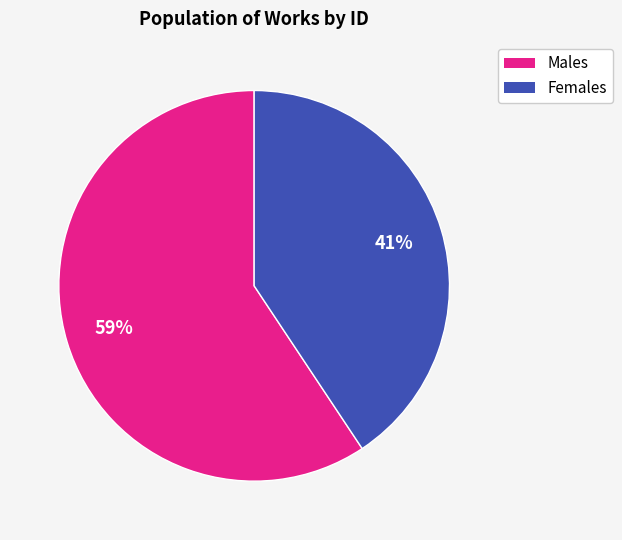

Does any single category account for the majority?

Yes